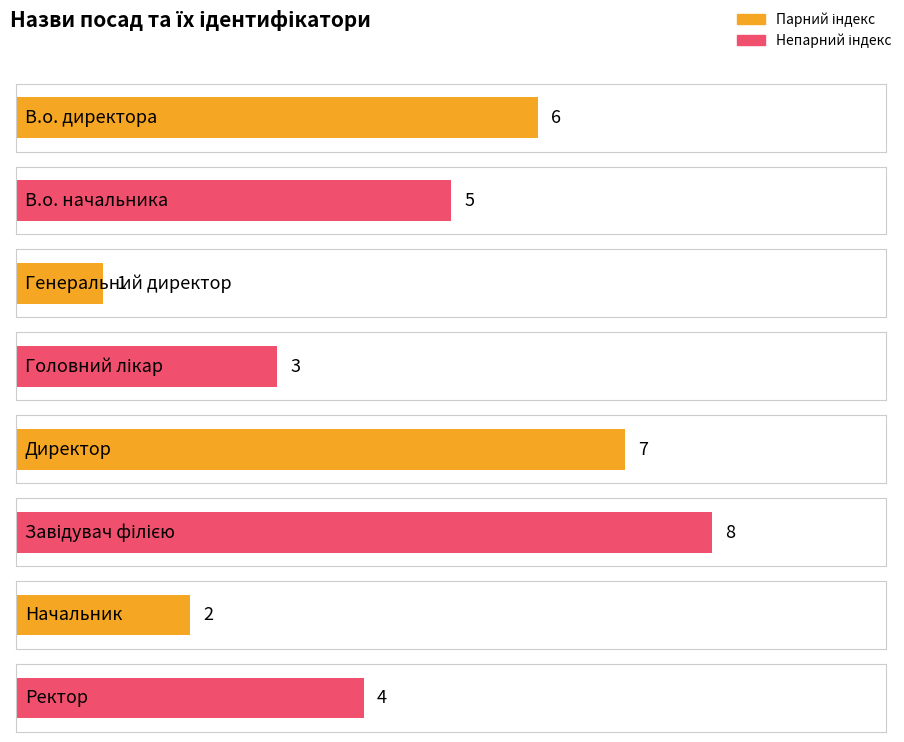

How many values are between 3 and 7?

5